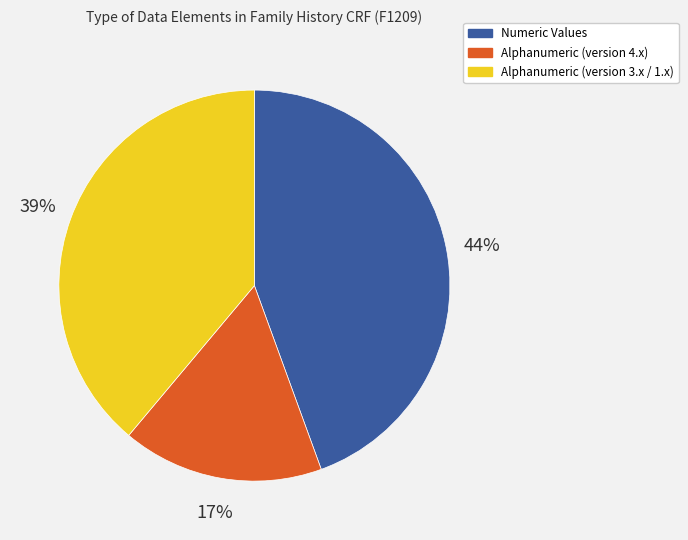

Does any single category account for the majority?

No